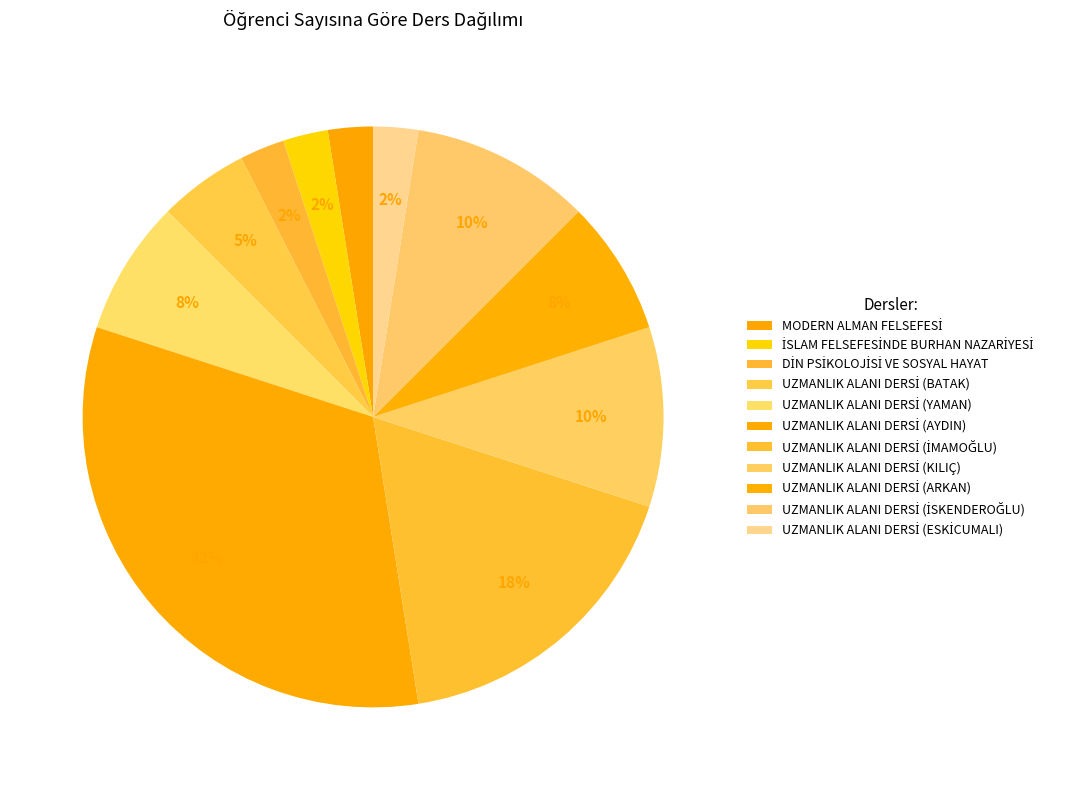

The UZMANLIK ALANI DERSİ (İSKENDEROĞLU) slice represents 20% of the pie. True or false?

False